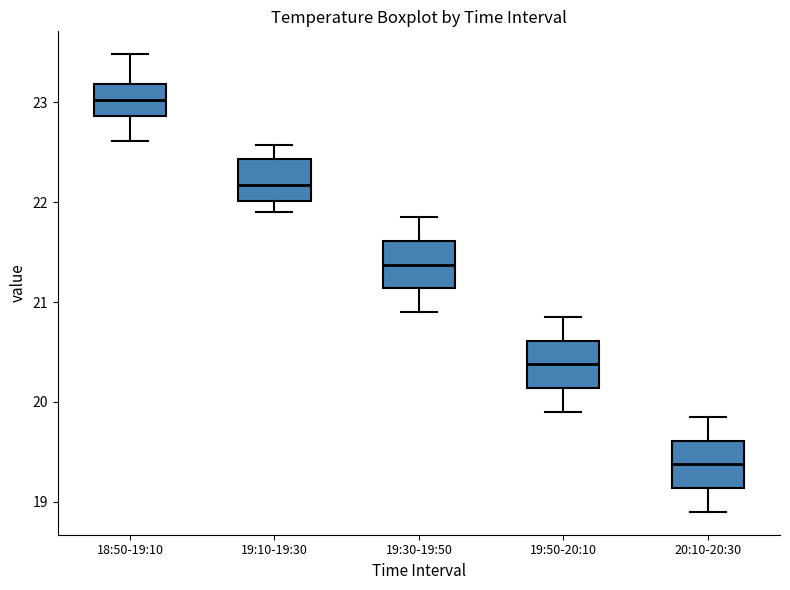

Reading left to right, transcribe this box plot: for each box, give where its median line is, the range the box spans, and where its two whiskers end, as read against the y-axis. The values are not printed on the chart, so give them approximately, as read against the axis.

18:50-19:10: median 23.0, box 22.9 to 23.2, whiskers 22.6 to 23.5
19:10-19:30: median 22.2, box 22.0 to 22.4, whiskers 21.9 to 22.6
19:30-19:50: median 21.4, box 21.1 to 21.6, whiskers 20.9 to 21.9
19:50-20:10: median 20.4, box 20.1 to 20.6, whiskers 19.9 to 20.9
20:10-20:30: median 19.4, box 19.1 to 19.6, whiskers 18.9 to 19.9